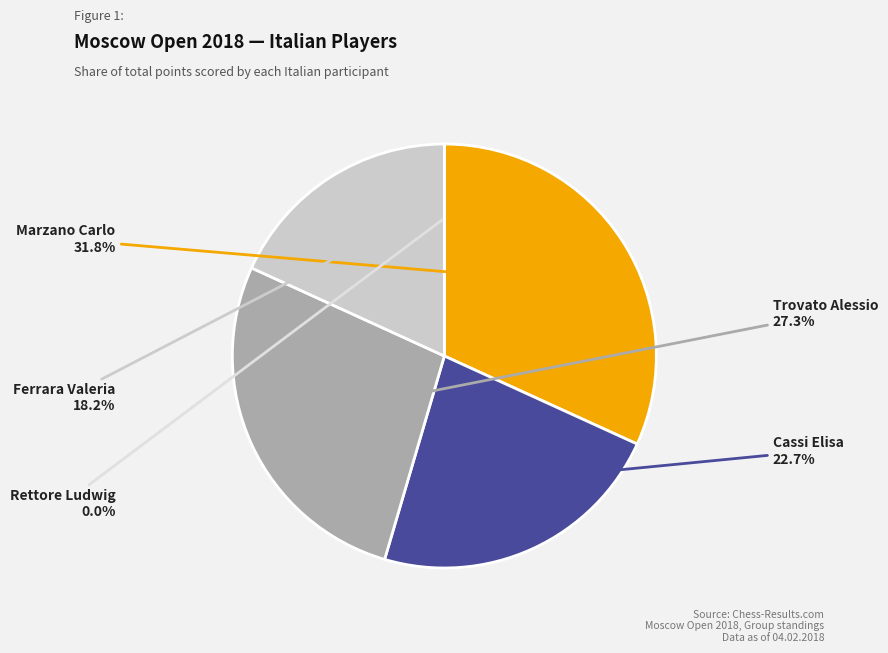

To the nearest percent, what portion does Trovato Alessio represent?

27%